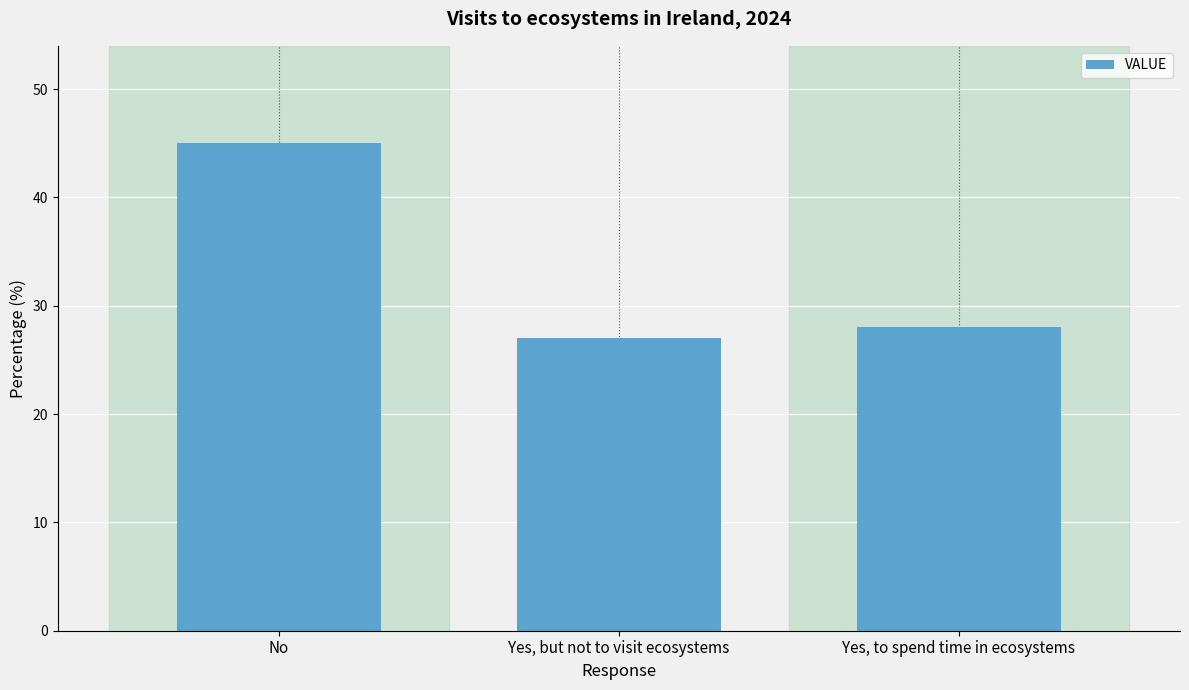

List the labels in order of value, largest first.

No, Yes, to spend time in ecosystems, Yes, but not to visit ecosystems